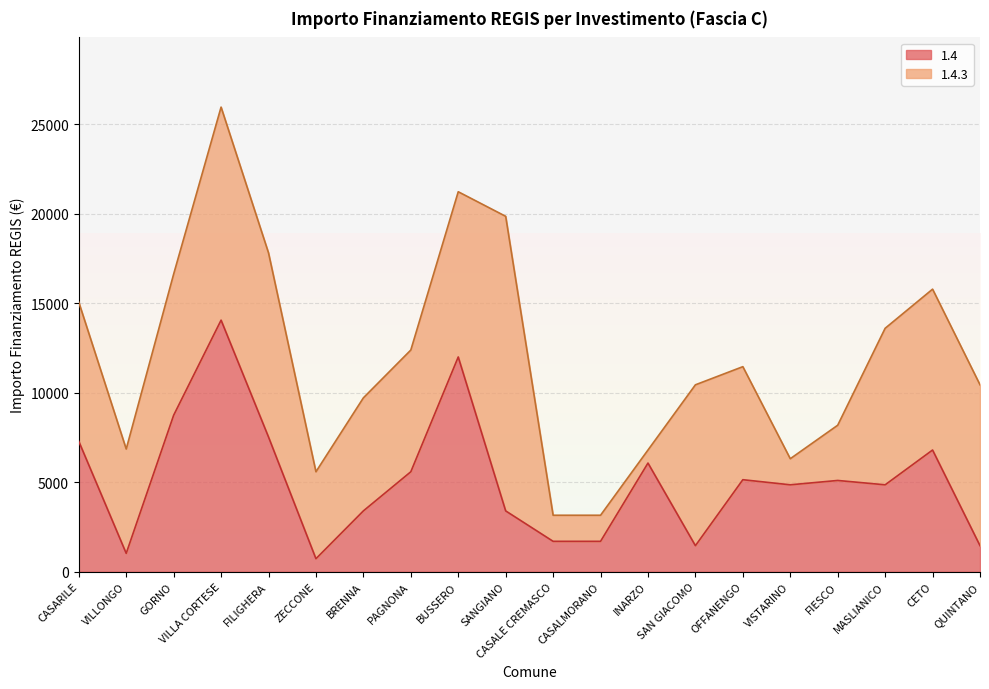

Where is the data nearest to the value 7396?

CASARILE